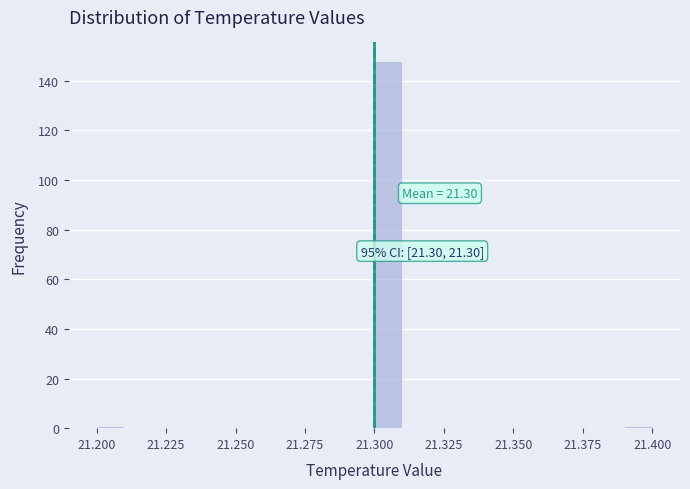

Read against the x-axis, roughly where is the centre of the tallest bar?

21.305